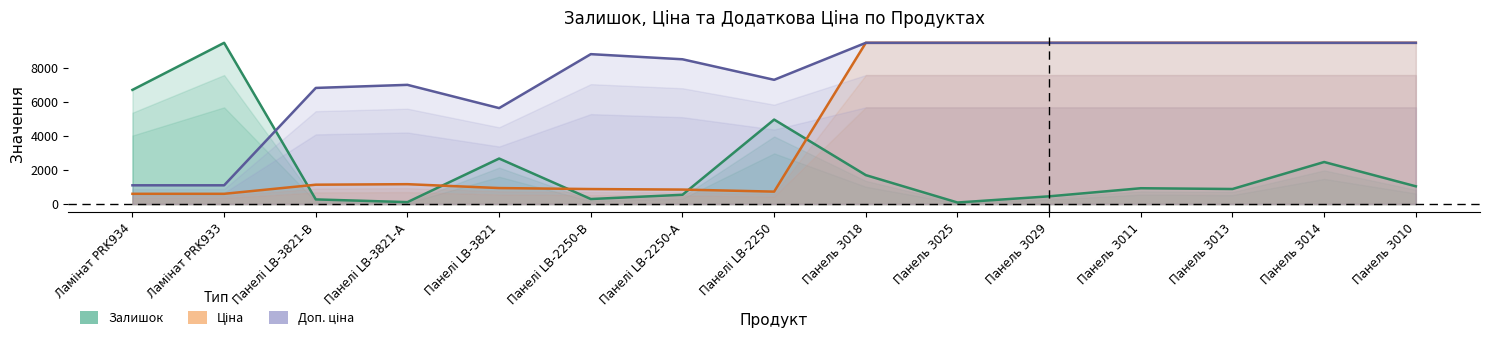

How many data points in Доп. ціна are above 8794?

8